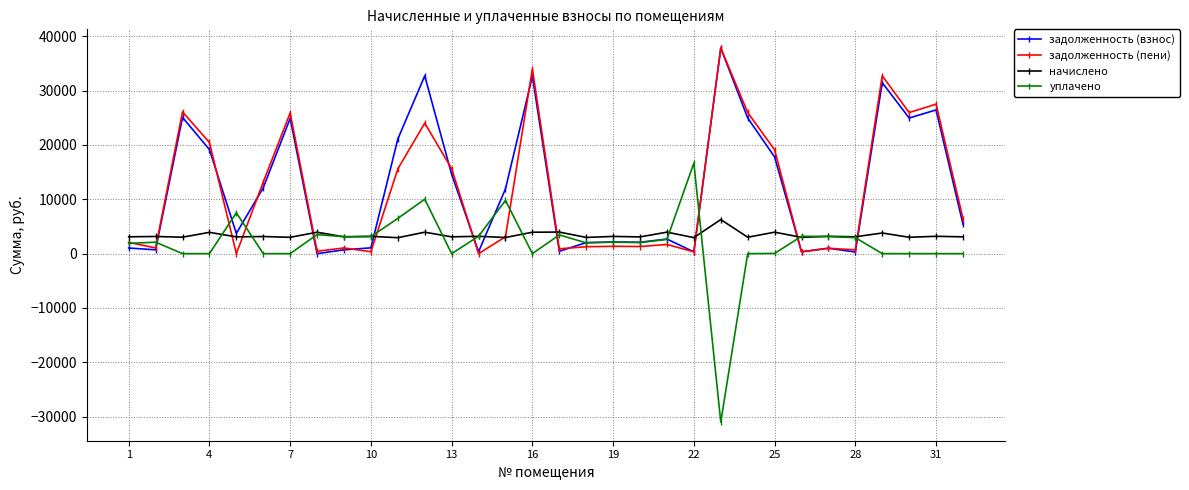

Which series has the widest spread of values?

уплачено